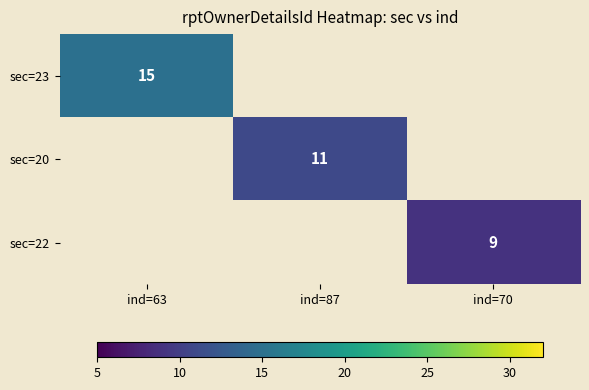

True or false: sec=22 has a value of 9 at ind=70.

True